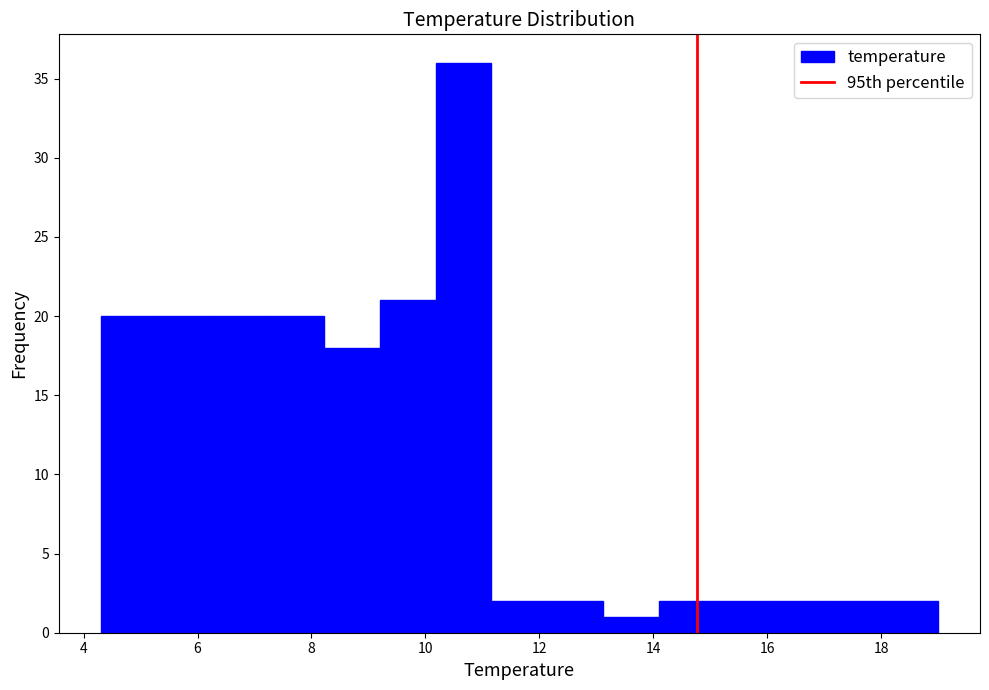

Reading left to right, list every bar in this chart as the range it spans on the x-axis followed by its height. Neither the bar edges nor the heights are printed on the chart, so give them approximately, as read against the axes.

4.30 to 5.28: 20
5.28 to 6.26: 20
6.26 to 7.24: 20
7.24 to 8.22: 20
8.22 to 9.20: 18
9.20 to 10.18: 21
10.18 to 11.16: 36
11.16 to 12.14: 2
12.14 to 13.12: 2
13.12 to 14.10: 1
14.10 to 15.08: 2
15.08 to 16.06: 2
16.06 to 17.04: 2
17.04 to 18.02: 2
18.02 to 19.00: 2